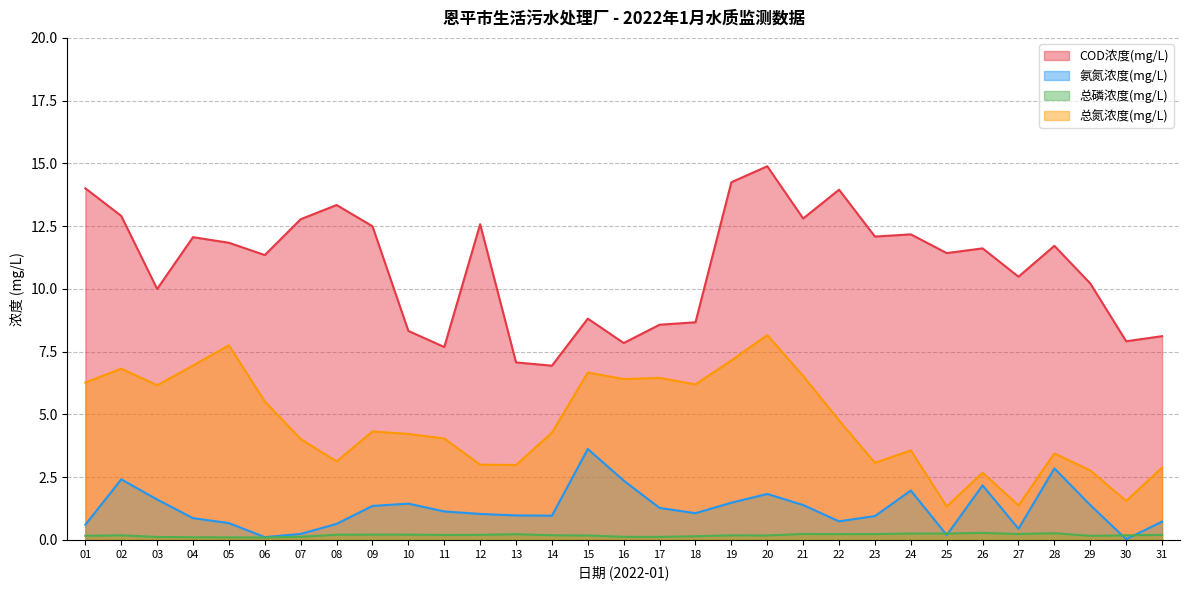

What are all the series names shown in the legend?

COD浓度(mg/L), 氨氮浓度(mg/L), 总磷浓度(mg/L), 总氮浓度(mg/L)